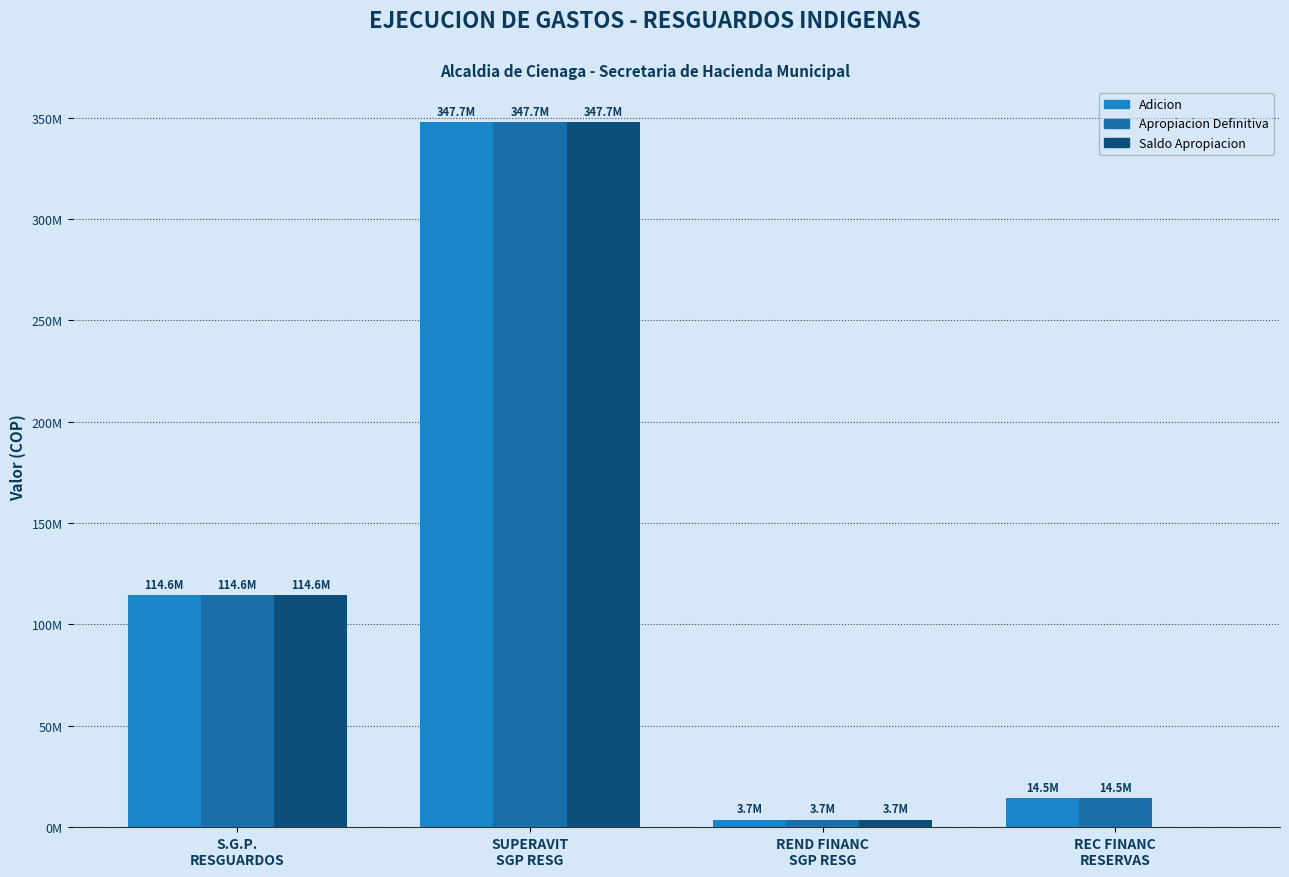

What is the value of the Apropiacion Definitiva bar at the 2nd from the left?

347732626.2